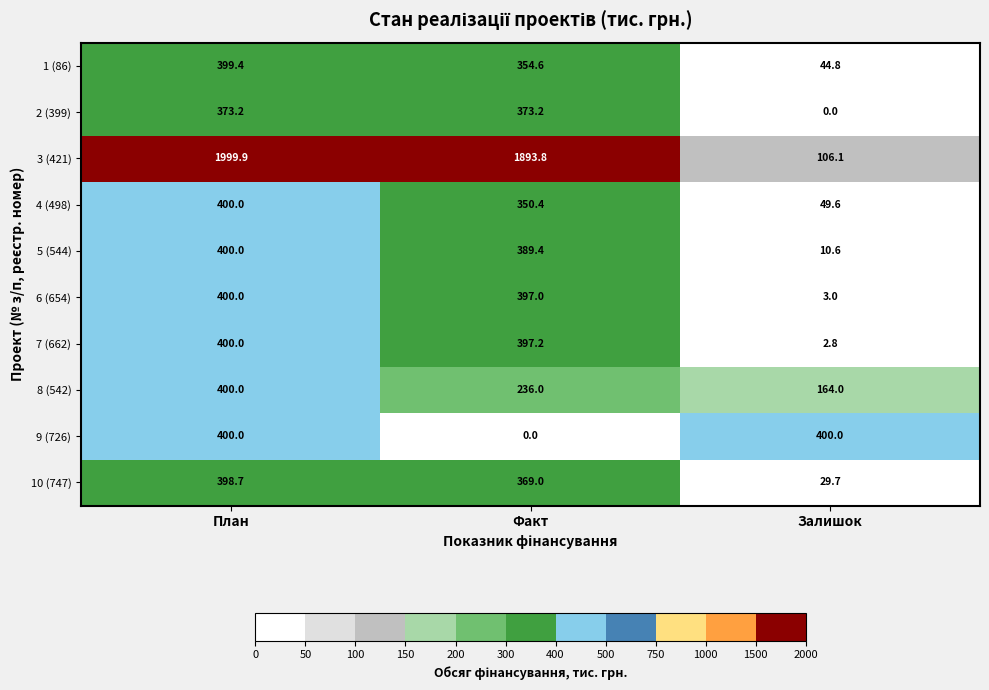

What is the average value of the 7 (662) series?

266.7